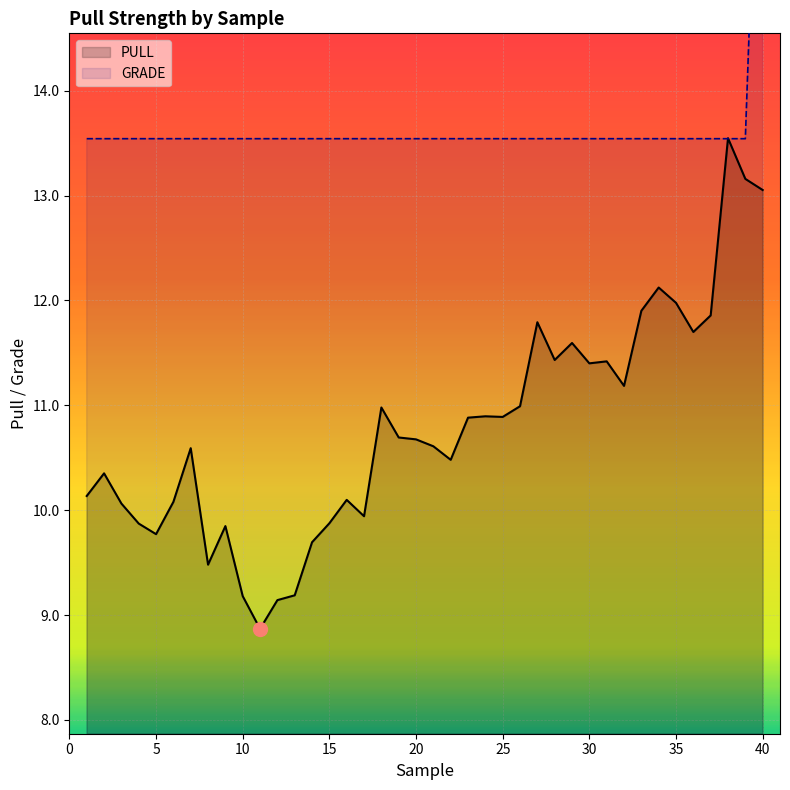

Which series has the largest total across all categories?

GRADE